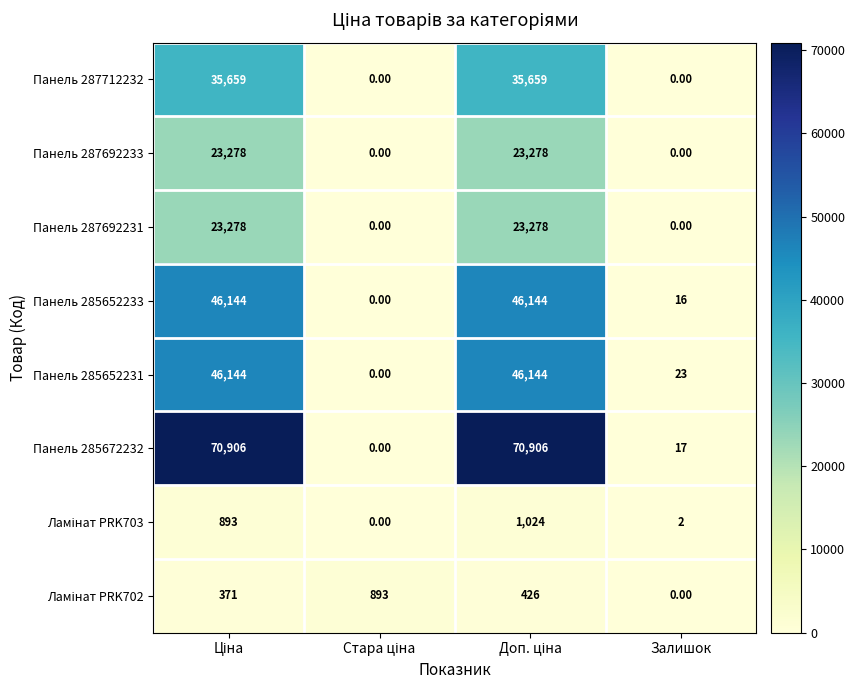

What is the total value across all series at Залишок?

58